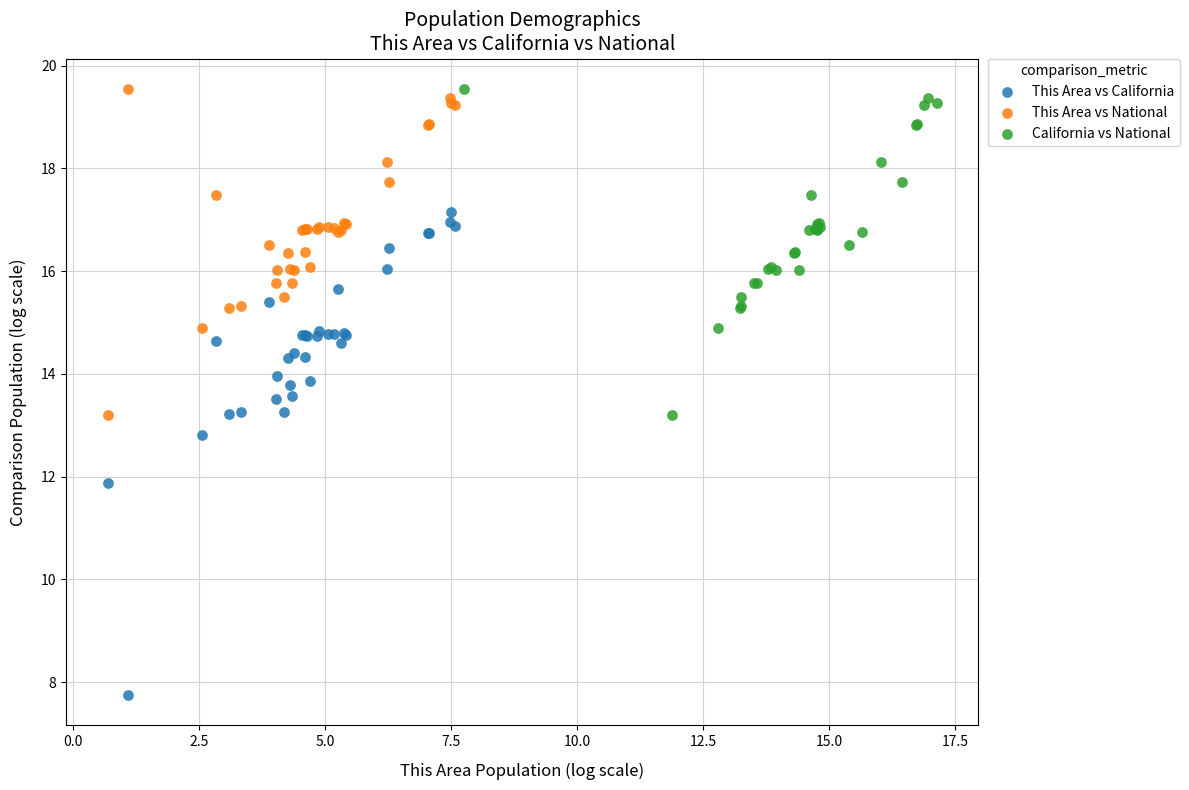

Which series reaches the minimum Y coordinate?

This Area vs California